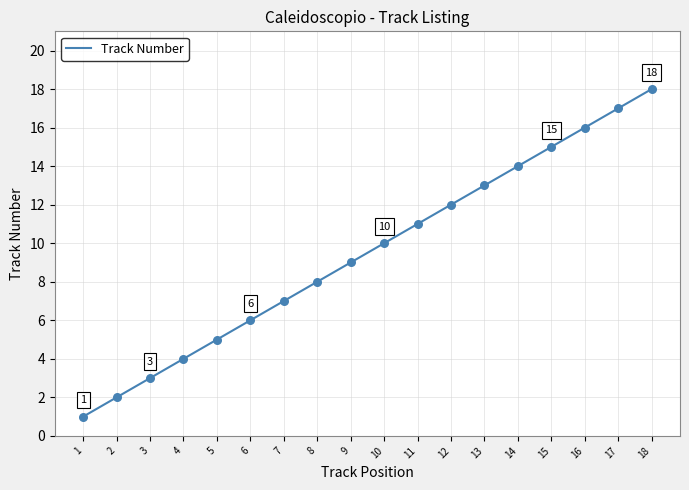

What is the change in value from 12 to 14?

+2